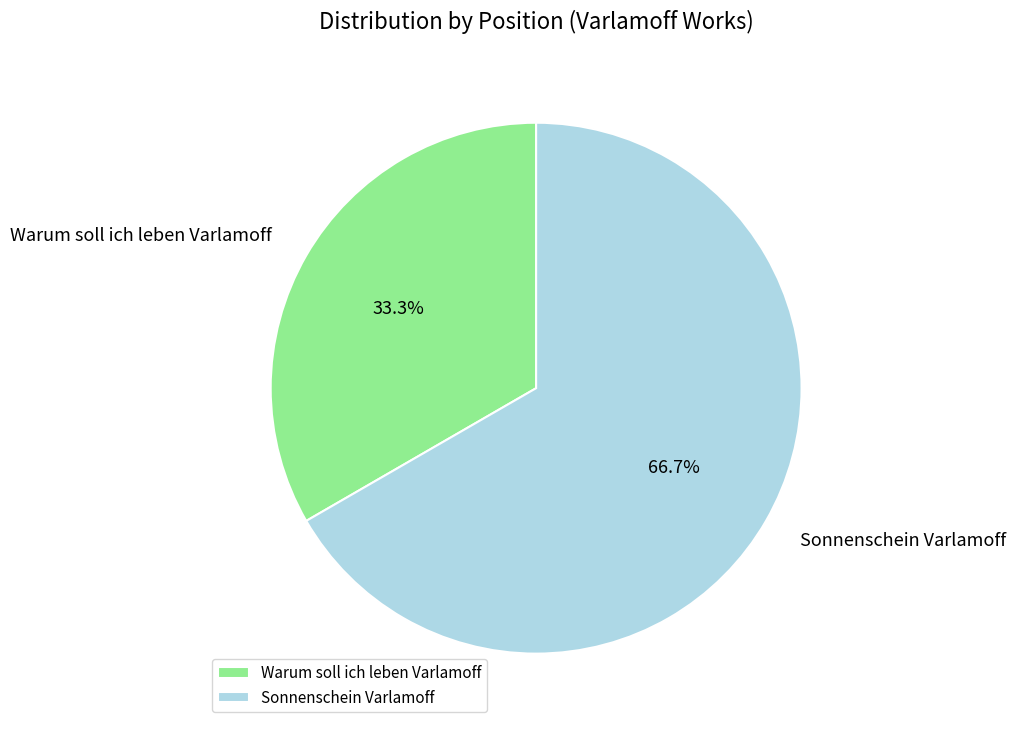

How many segments does this pie chart have?

2